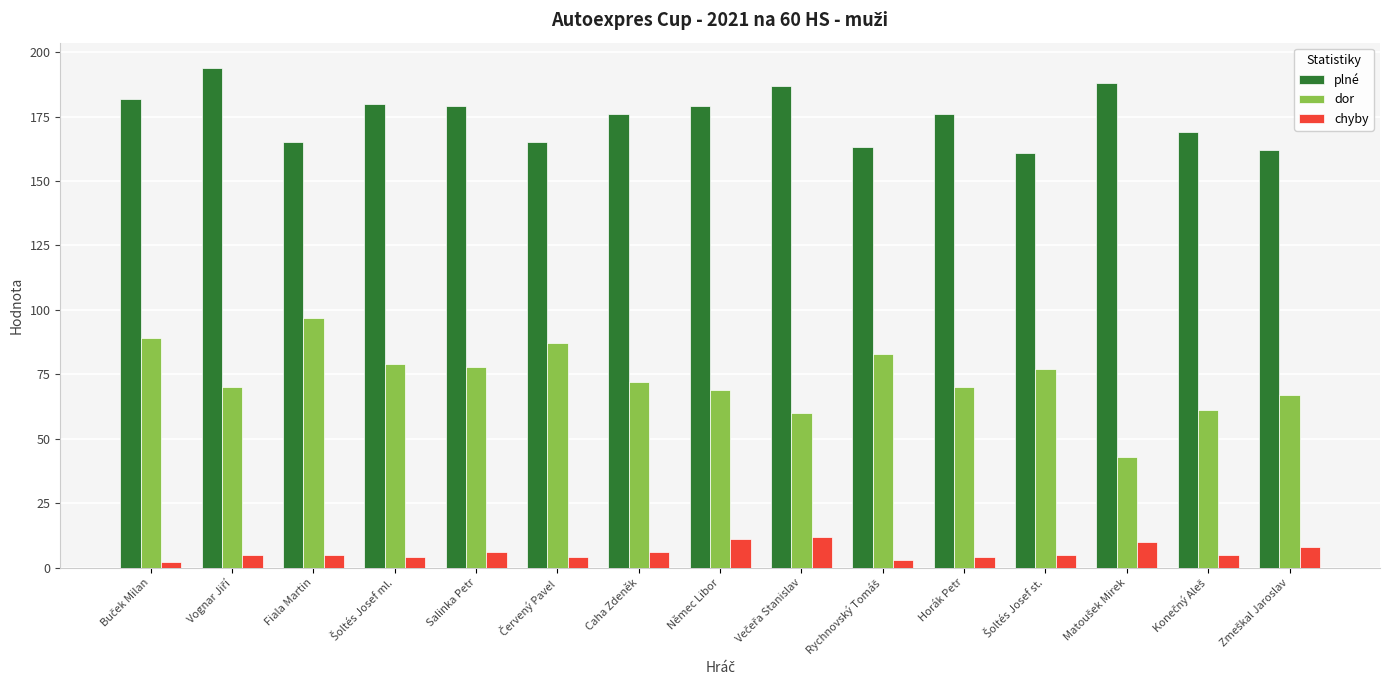

Count the number of data series in this chart.

3